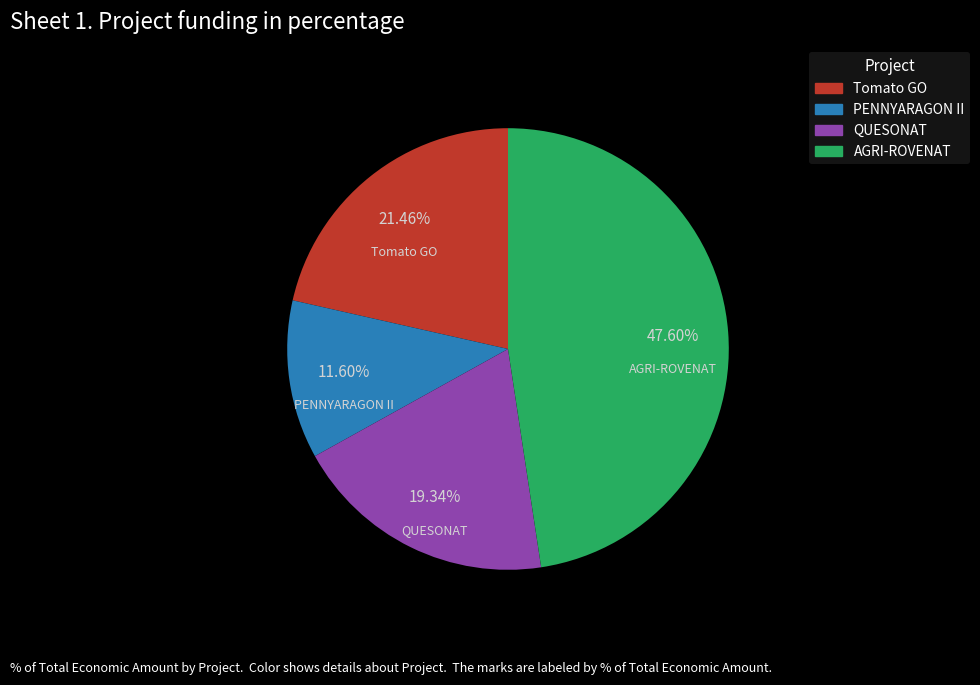

Is there any slice that represents more than half of the pie?

No